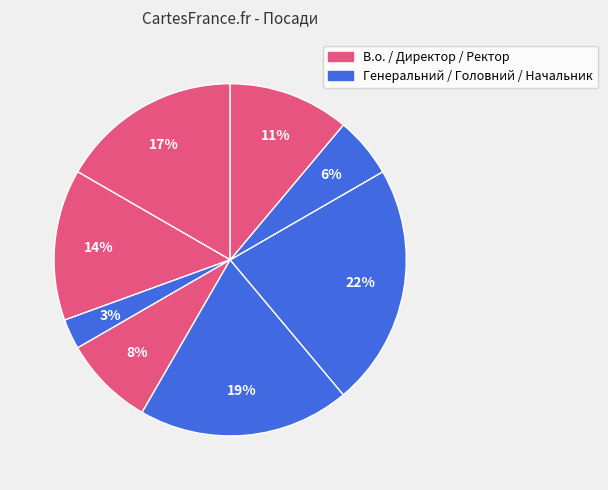

To the nearest percent, what is the average slice percentage?

12%